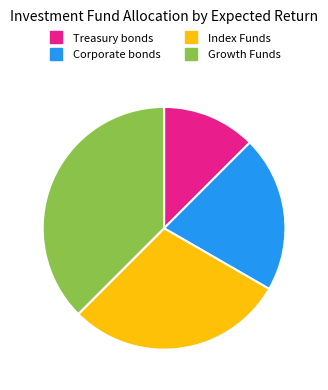

Is there a majority slice in this chart?

No